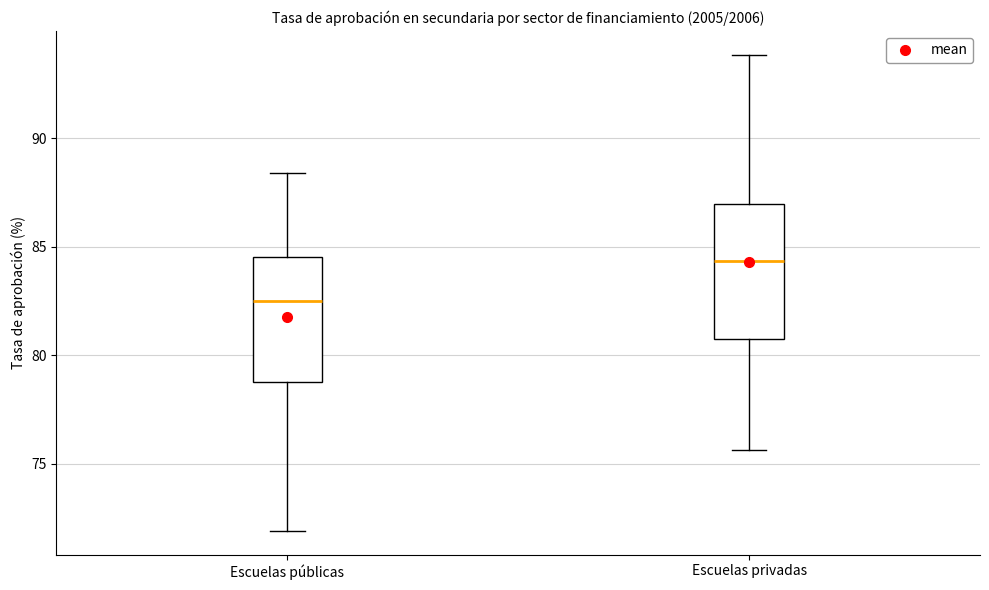

Reading left to right, read every box against the y-axis: the position of its median line, the range the box covers, and the ends of its whiskers. The values are not printed on the chart, so give them approximately, as read against the axis.

Escuelas públicas: median 82.5, box 79.0 to 84.5, whiskers 72.0 to 88.5
Escuelas privadas: median 84.5, box 81.0 to 87.0, whiskers 75.5 to 94.0